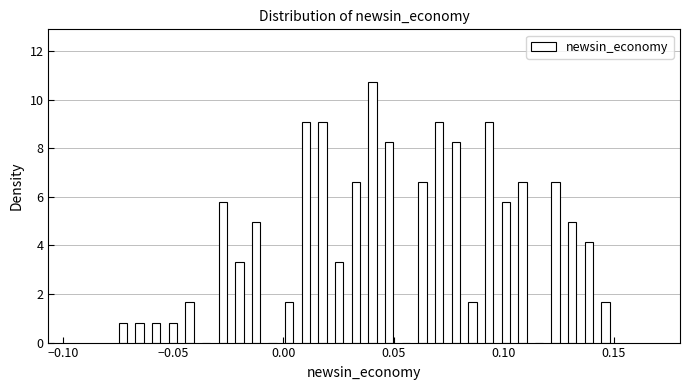

Around what value on the x-axis is the tallest bar? Give the approximate position of its centre, as read against the axis.

0.040